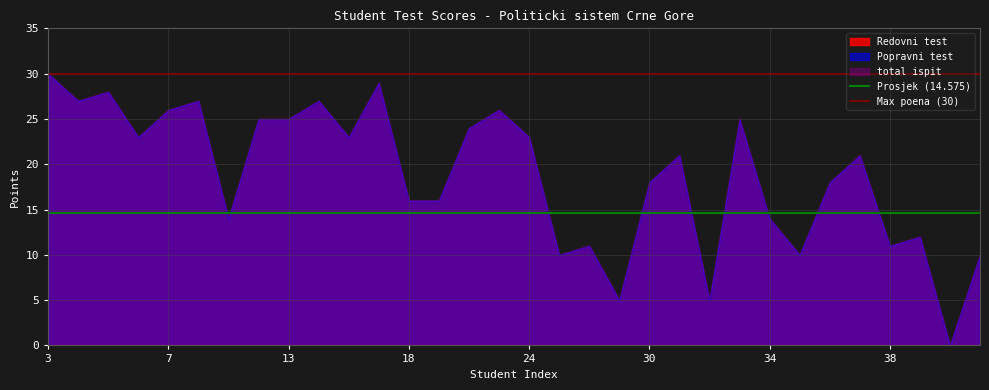

True or false: Max poena (30) and Prosjek (14.575) cross at least once.

False